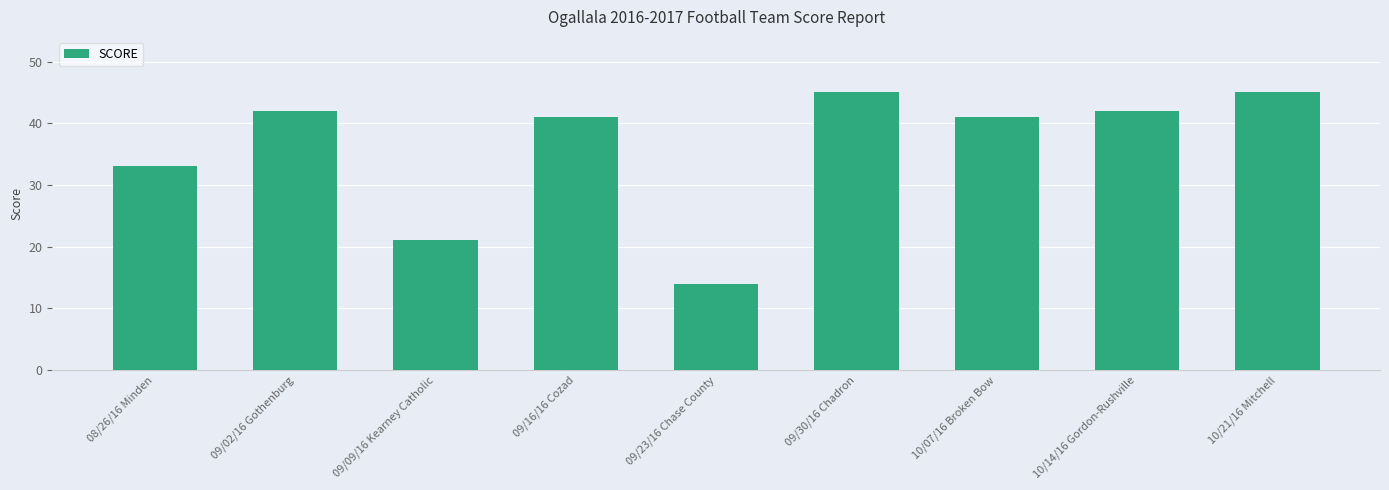

How many data points does each series have?

9